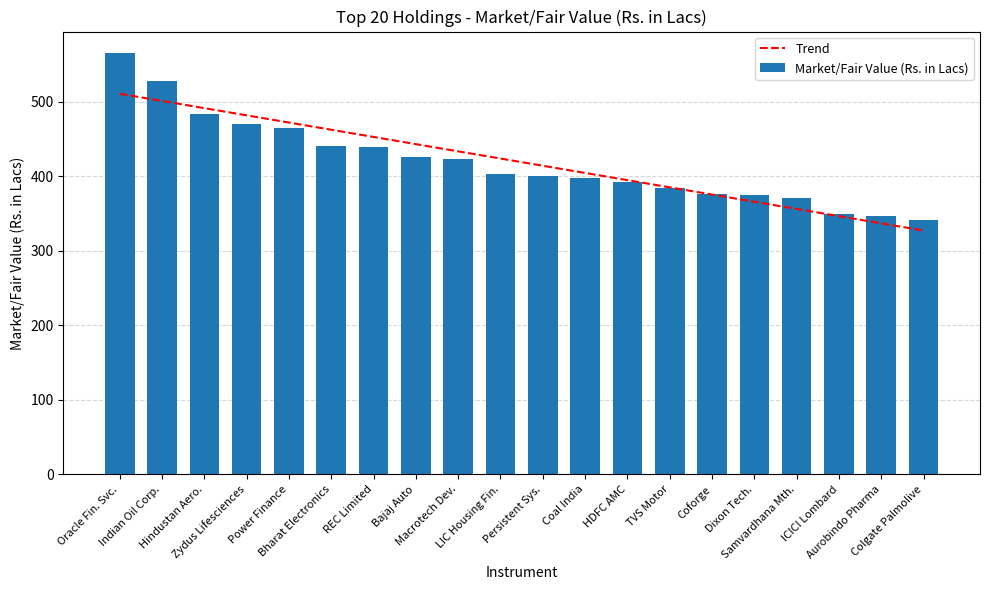

What is the difference between the maximum and minimum values in the Market/Fair Value (Rs. in Lacs) series?

224.1